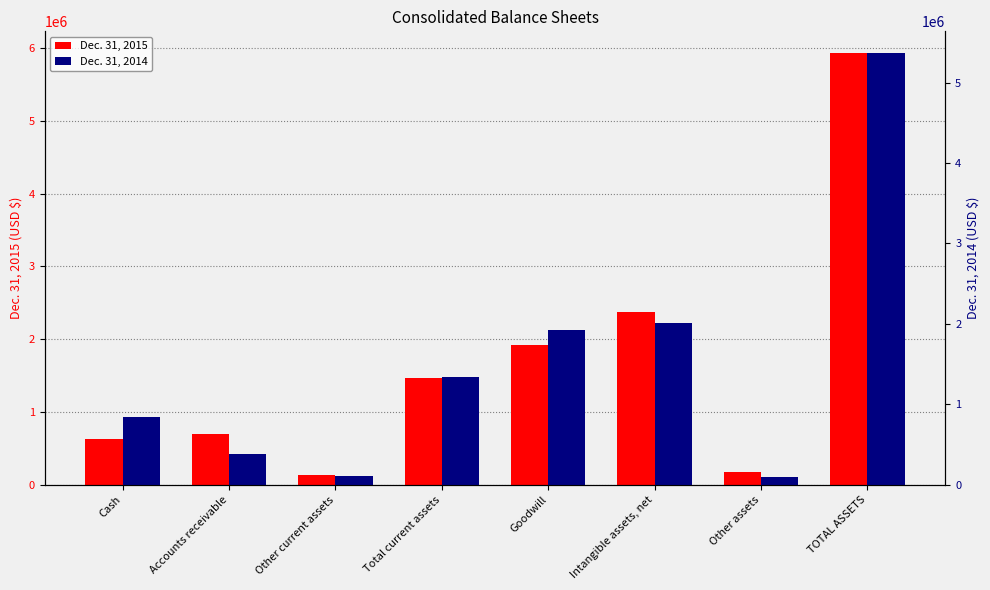

How many values in the Dec. 31, 2014 series exceed 1337010?

3